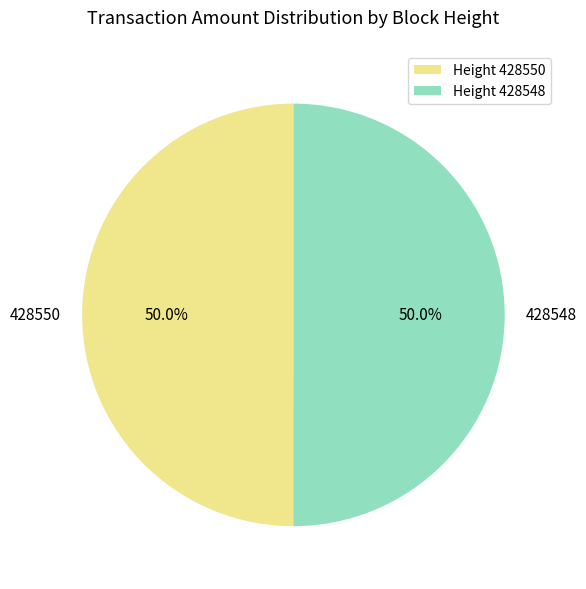

Is the sum of 428550 and 428548 greater than half?

Yes